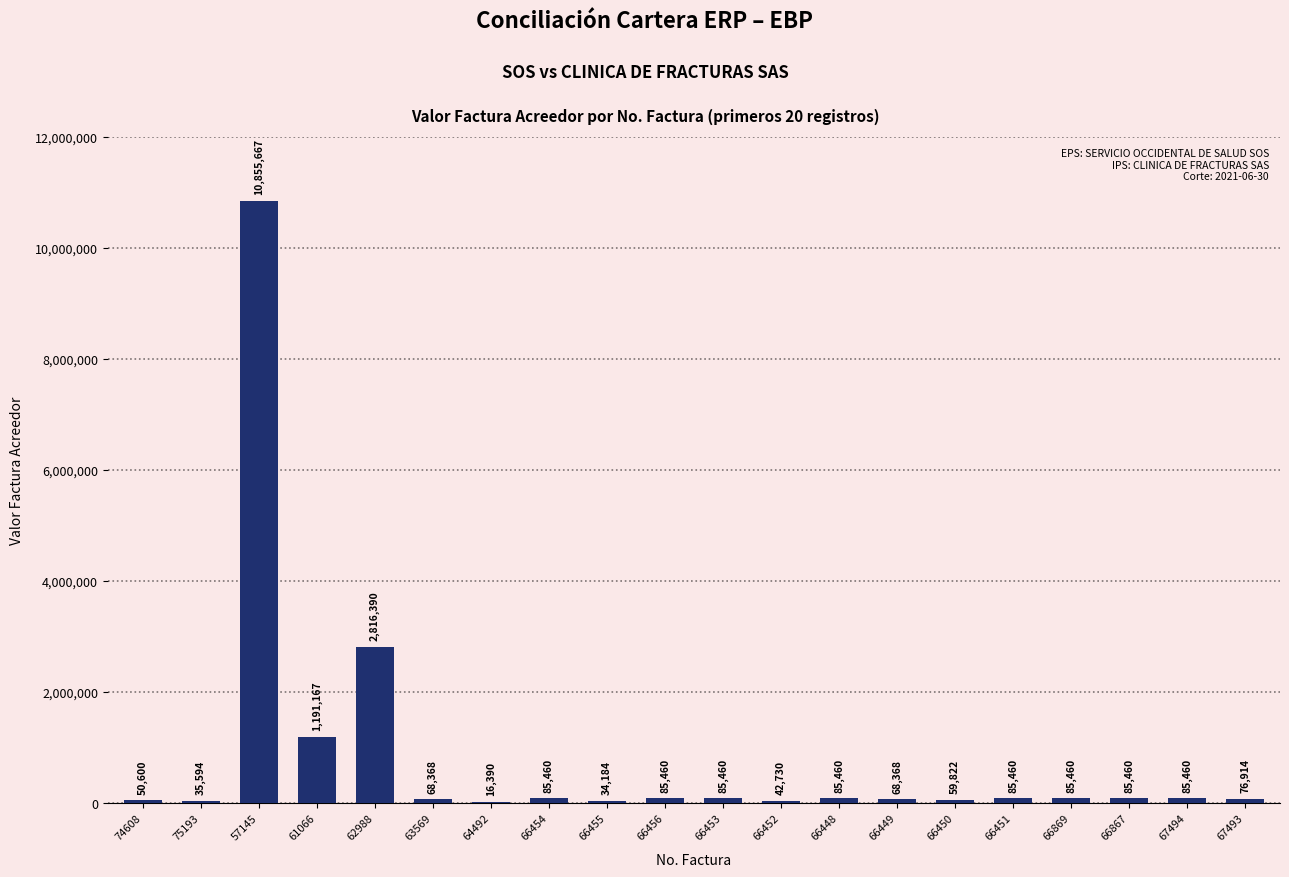

Where is the data nearest to the value 5436028?

62988